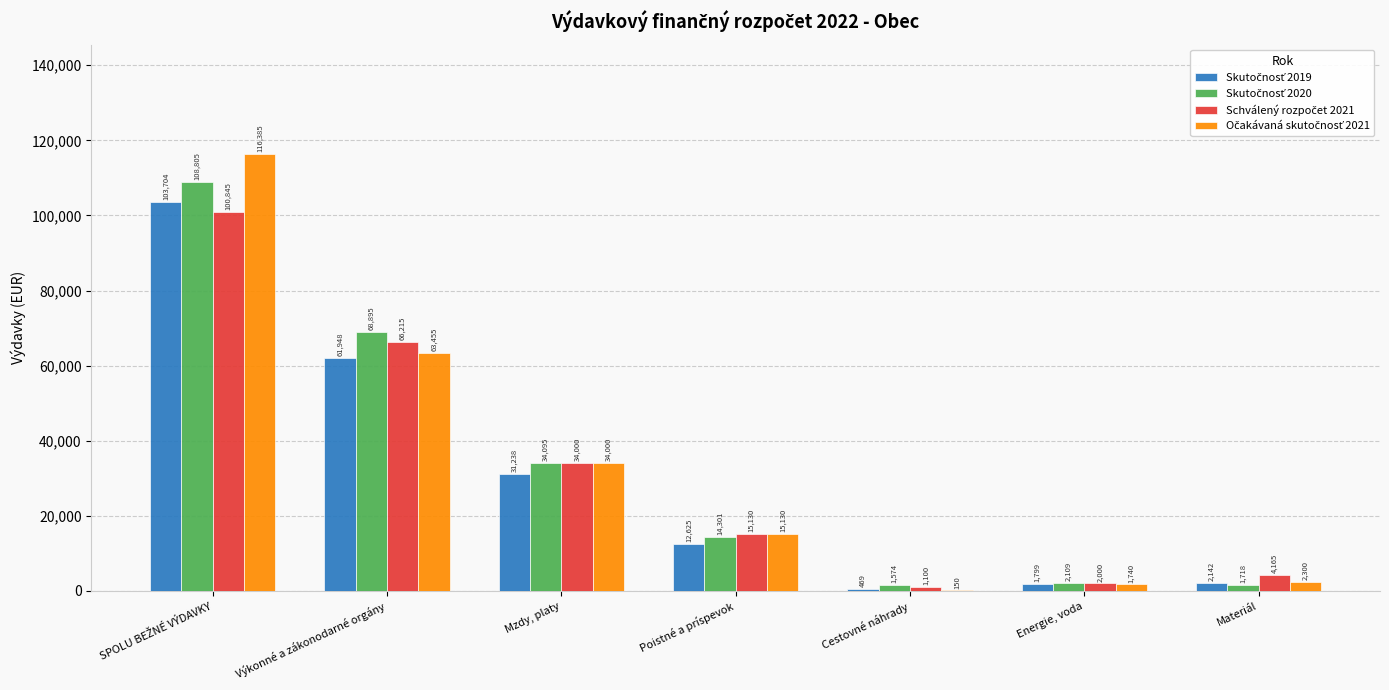

List the labels in order of Skutočnosť 2020 value, largest first.

SPOLU BEŽNÉ VÝDAVKY, Výkonné a zákonodarné orgány, Mzdy, platy, Poistné a príspevok, Energie, voda, Materiál, Cestovné náhrady